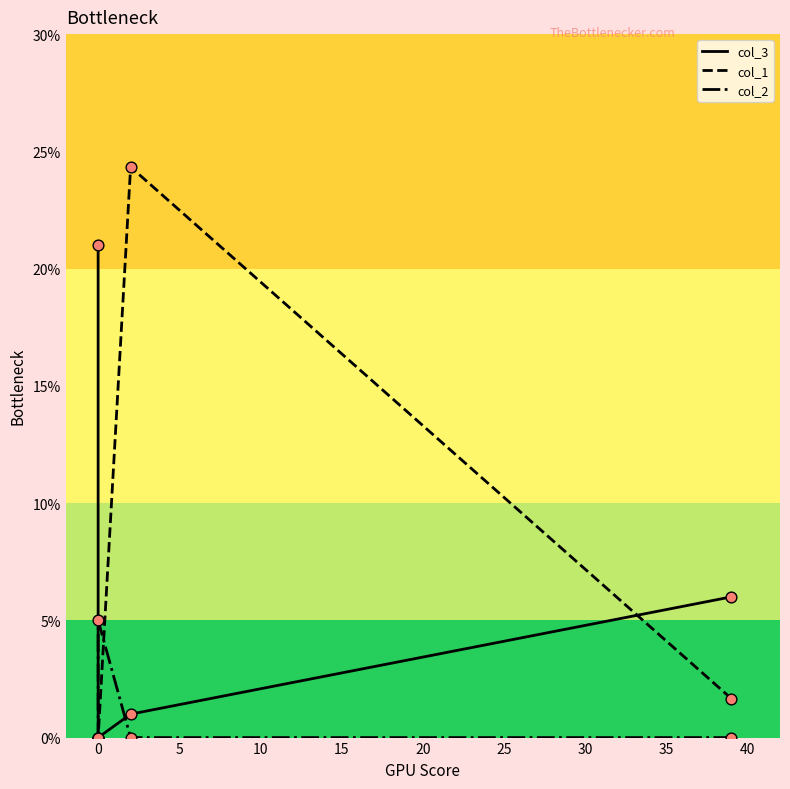

Is the value of col_2 at −5 greater than the value of col_1 at 0?

No